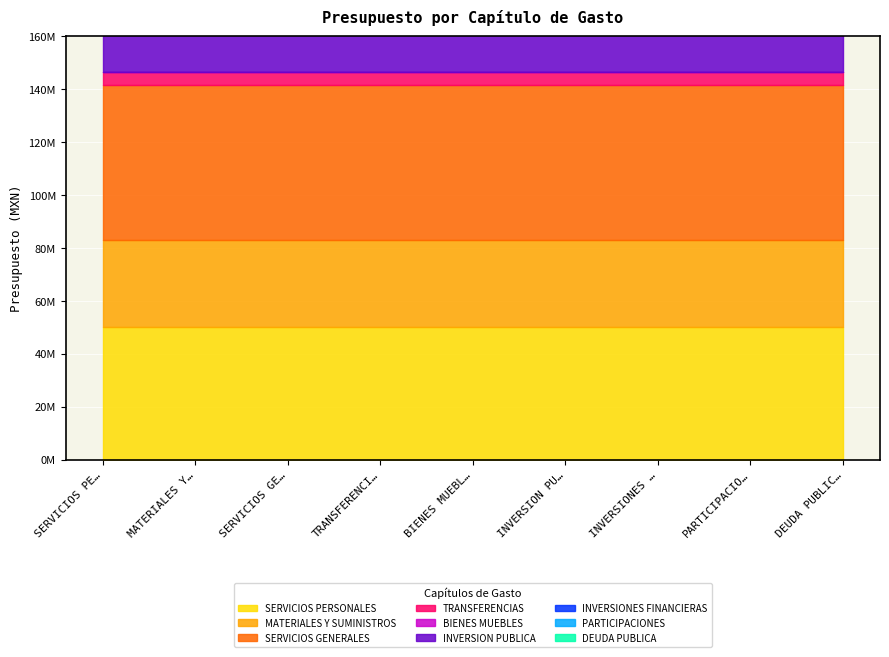

Where is the first local maximum?

SERVICIOS GENERALES